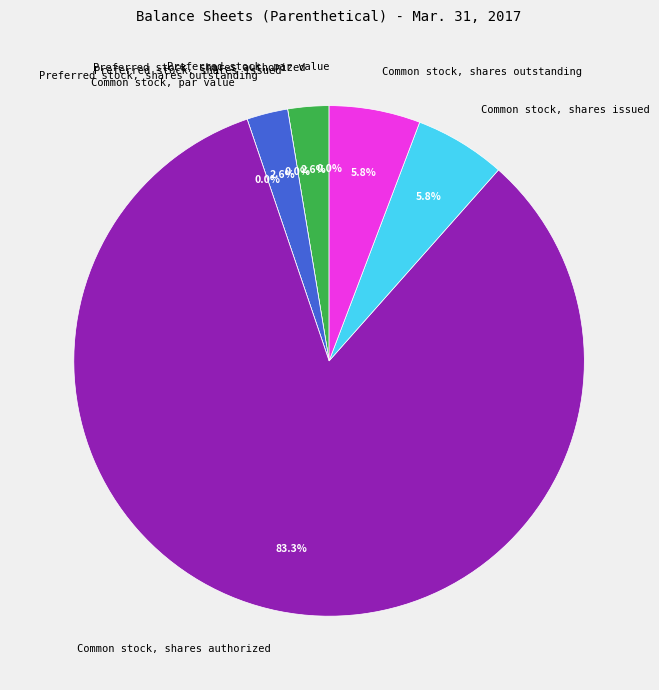

Is it true that Common stock, par value is 10% of the pie?

False